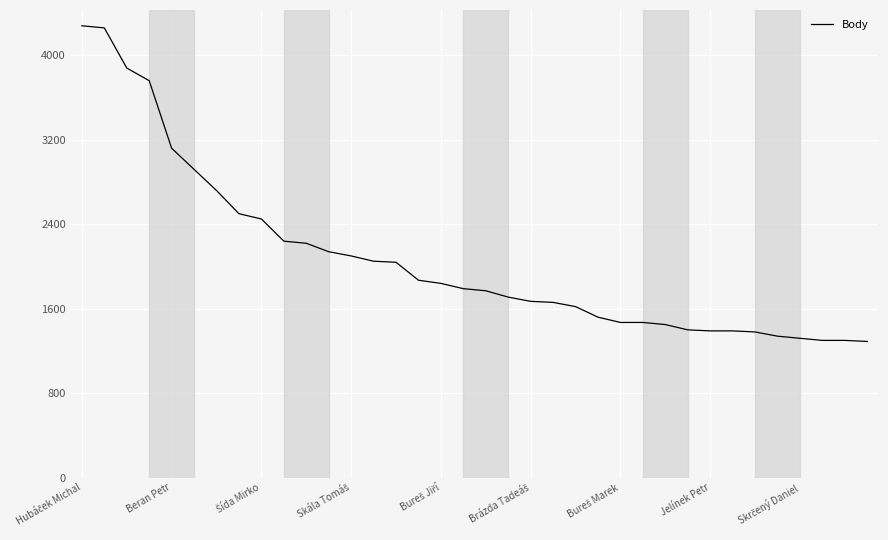

What is the average value?

2073